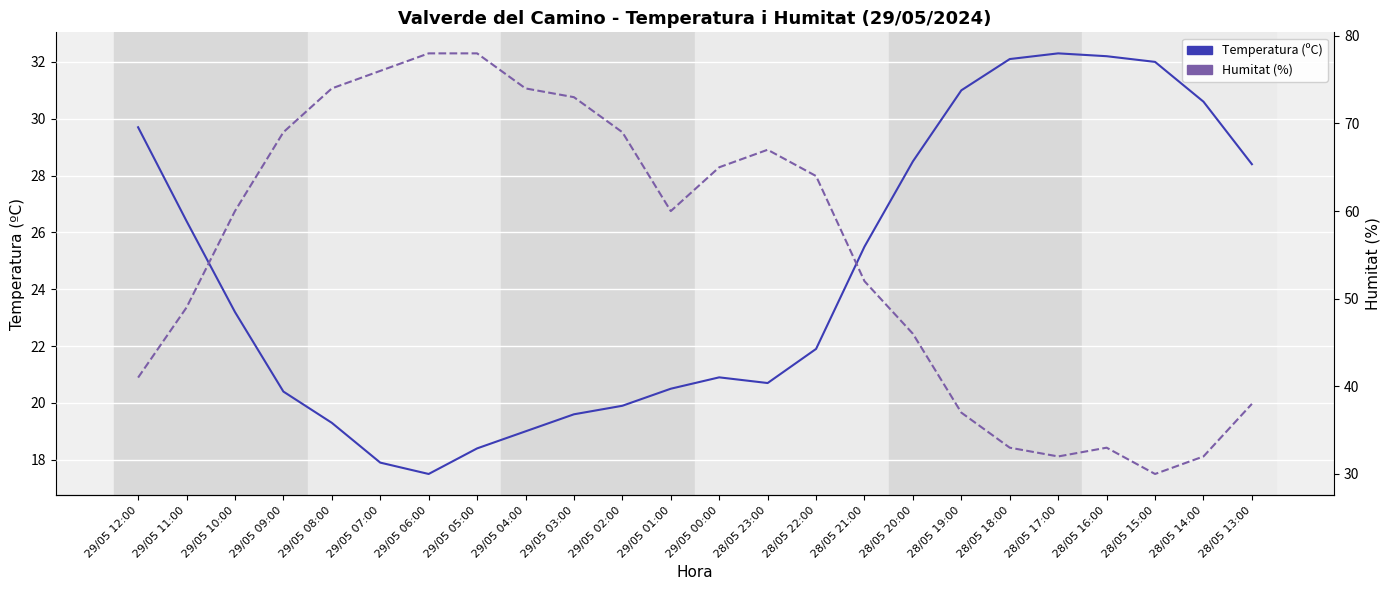

Reading left to right, extract all data points from this chart.

Temperatura (ºC): 29.7	26.4	23.2	20.4	19.3	17.9	17.5	18.4	19.0	19.6	19.9	20.5	20.9	20.7	21.9	25.5	28.5	31.0	32.1	32.3	32.2	32.0	30.6	28.4
Humitat (%): 41.0	49.0	60.0	69.0	74.0	76.0	78.0	78.0	74.0	73.0	69.0	60.0	65.0	67.0	64.0	52.0	46.0	37.0	33.0	32.0	33.0	30.0	32.0	38.0